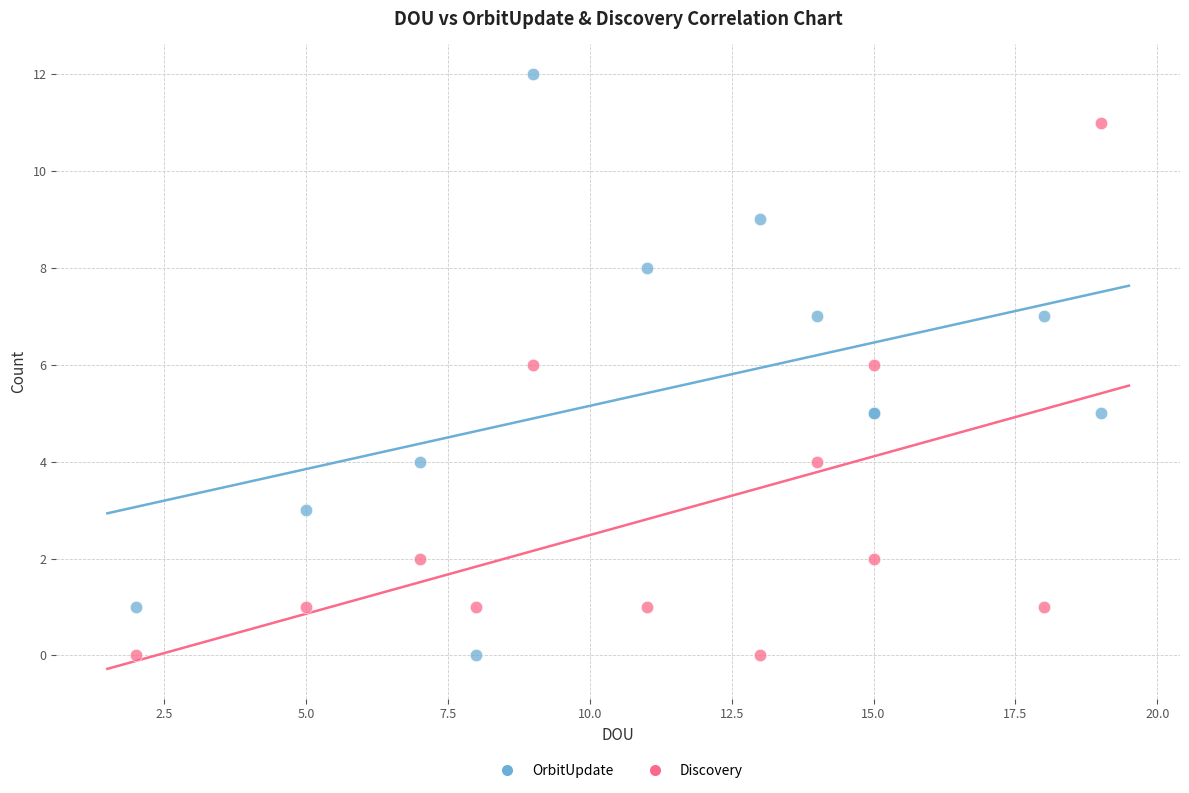

Which series has the largest Y range (max minus min)?

OrbitUpdate